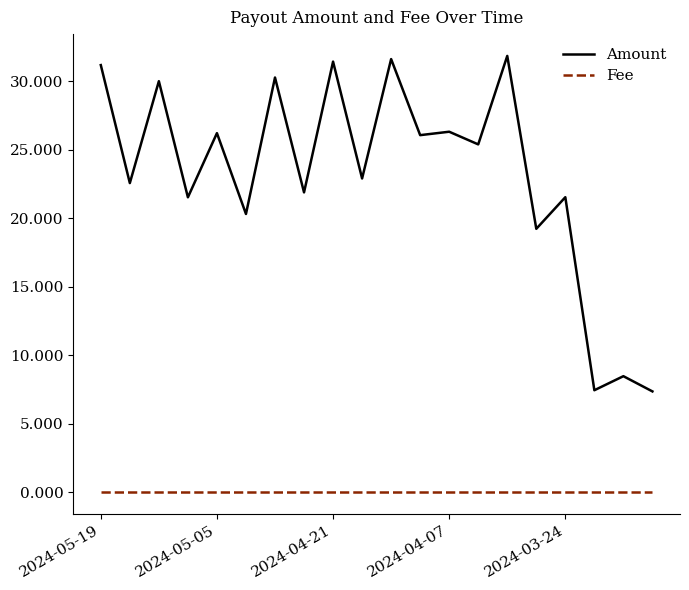

Rank the series by their maximum value, from lowest to highest.

Fee, Amount